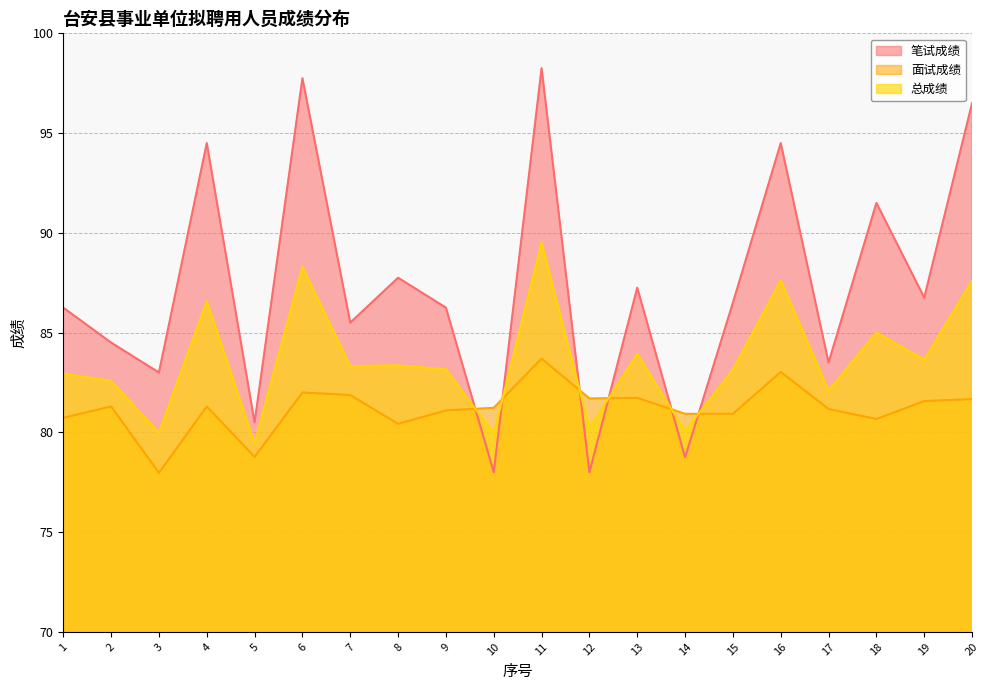

True or false: 笔试成绩 has a value of 87.8 at 8.

True